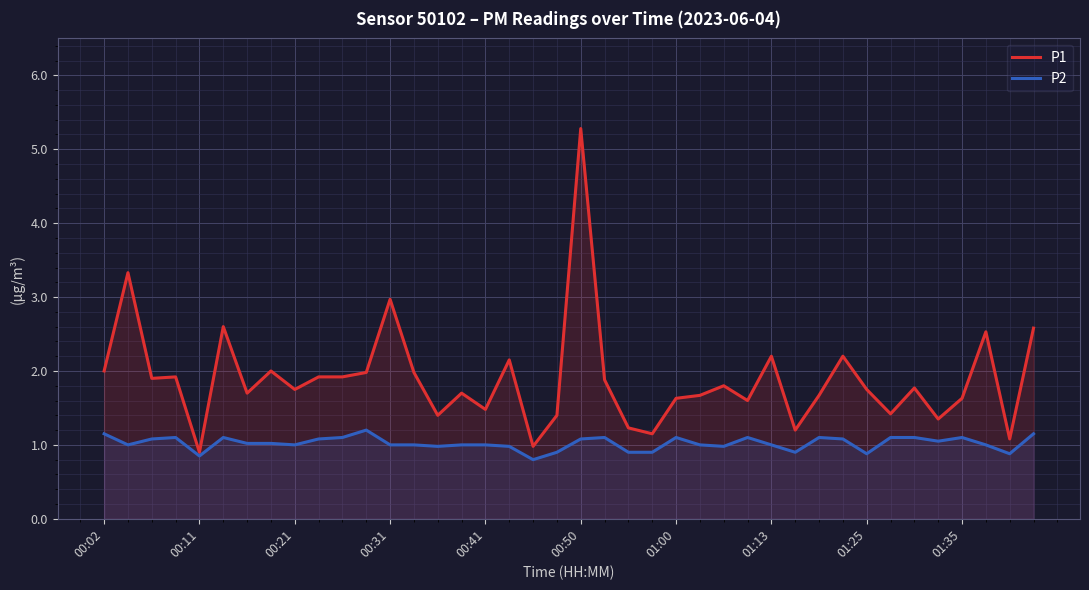

What is the minimum value for P1?

0.9